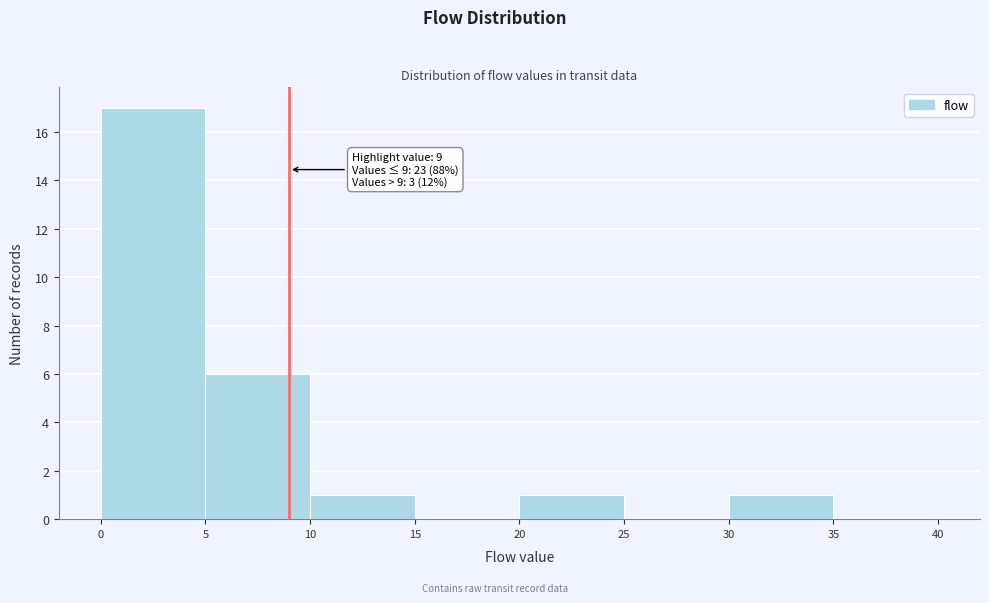

Which range on the x-axis has the tallest bar?

0 to 5